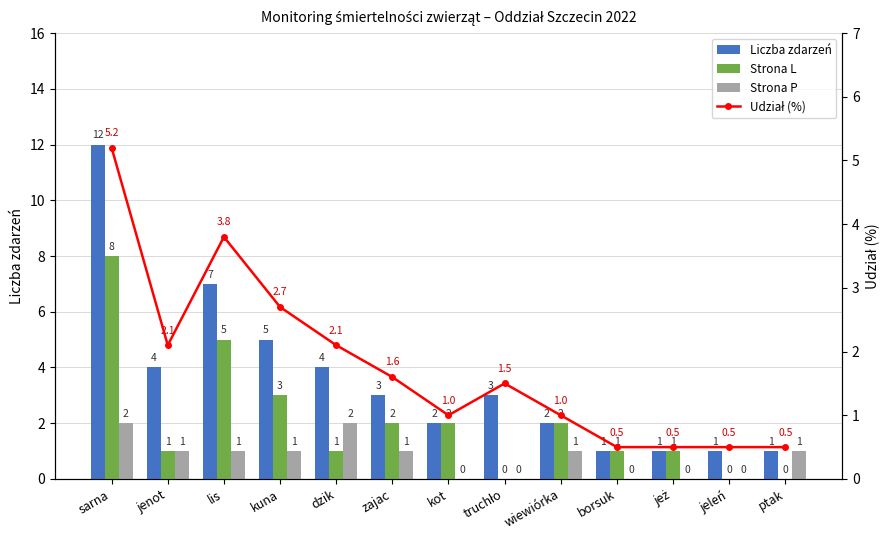

True or false: Strona L has a value of 3.0 at kuna.

True